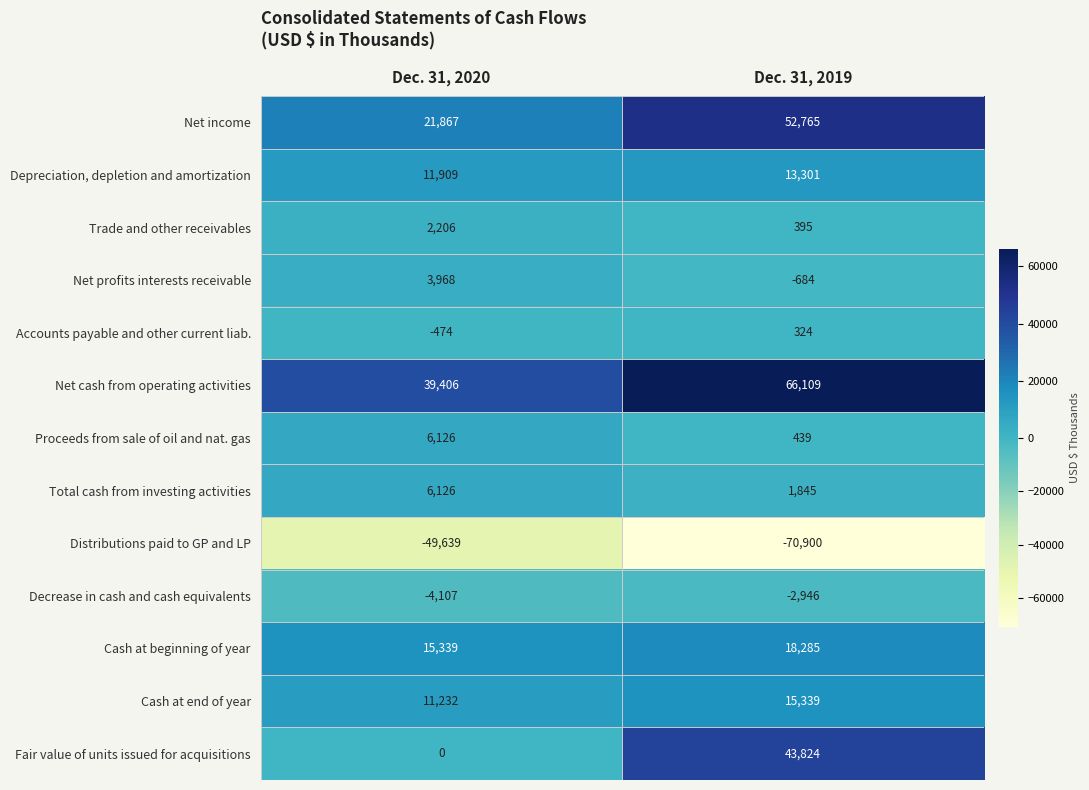

Reading left to right, what are all the values shown in this chart?

Net income: Dec. 31, 2020=21867	Dec. 31, 2019=52765
Depreciation, depletion and amortization: Dec. 31, 2020=11909	Dec. 31, 2019=13301
Trade and other receivables: Dec. 31, 2020=2206	Dec. 31, 2019=395
Net profits interests receivable: Dec. 31, 2020=3968	Dec. 31, 2019=-684
Accounts payable and other current liab.: Dec. 31, 2020=-474	Dec. 31, 2019=324
Net cash from operating activities: Dec. 31, 2020=39406	Dec. 31, 2019=66109
Proceeds from sale of oil and nat. gas: Dec. 31, 2020=6126	Dec. 31, 2019=439
Total cash from investing activities: Dec. 31, 2020=6126	Dec. 31, 2019=1845
Distributions paid to GP and LP: Dec. 31, 2020=-49639	Dec. 31, 2019=-70900
Decrease in cash and cash equivalents: Dec. 31, 2020=-4107	Dec. 31, 2019=-2946
Cash at beginning of year: Dec. 31, 2020=15339	Dec. 31, 2019=18285
Cash at end of year: Dec. 31, 2020=11232	Dec. 31, 2019=15339
Fair value of units issued for acquisitions: Dec. 31, 2020=0	Dec. 31, 2019=43824